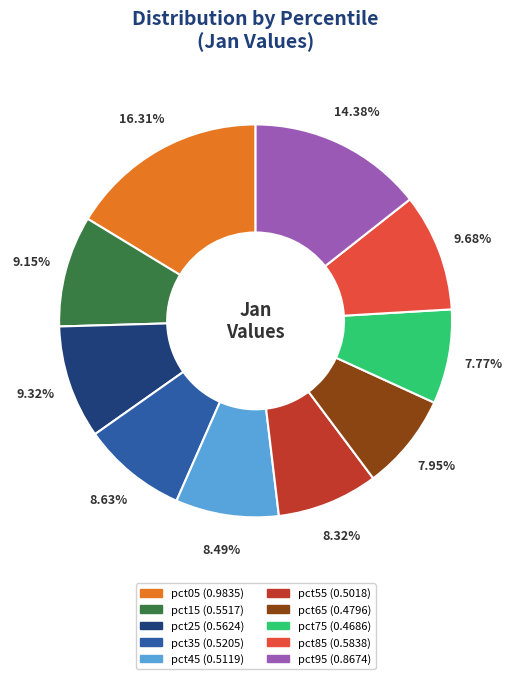

Which has a higher value, pct85 or pct95?

pct95